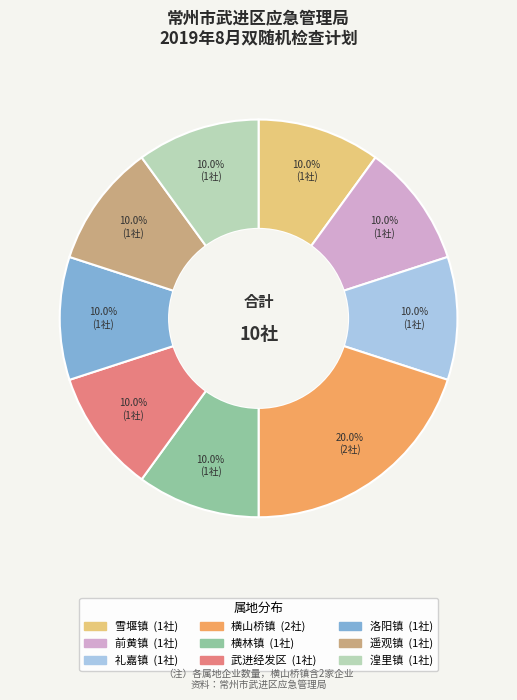

Does any single category account for the majority?

No